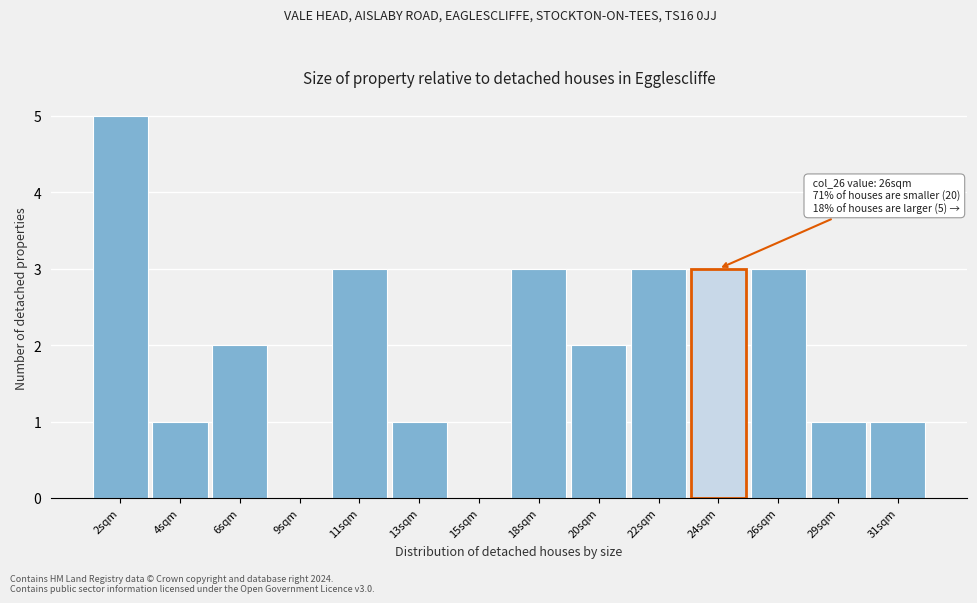

Reading left to right, extract all data points from this chart.

2sqm=5	4sqm=1	6sqm=2	9sqm=0	11sqm=3	13sqm=1	15sqm=0	18sqm=3	20sqm=2	22sqm=3	24sqm=3	26sqm=3	29sqm=1	31sqm=1